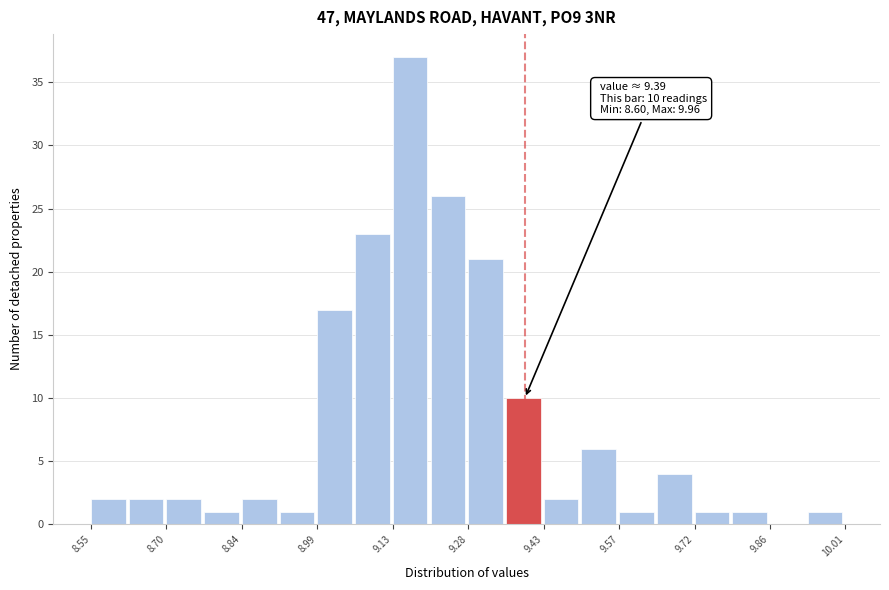

Read against the x-axis, roughly where is the centre of the tallest bar?

9.16